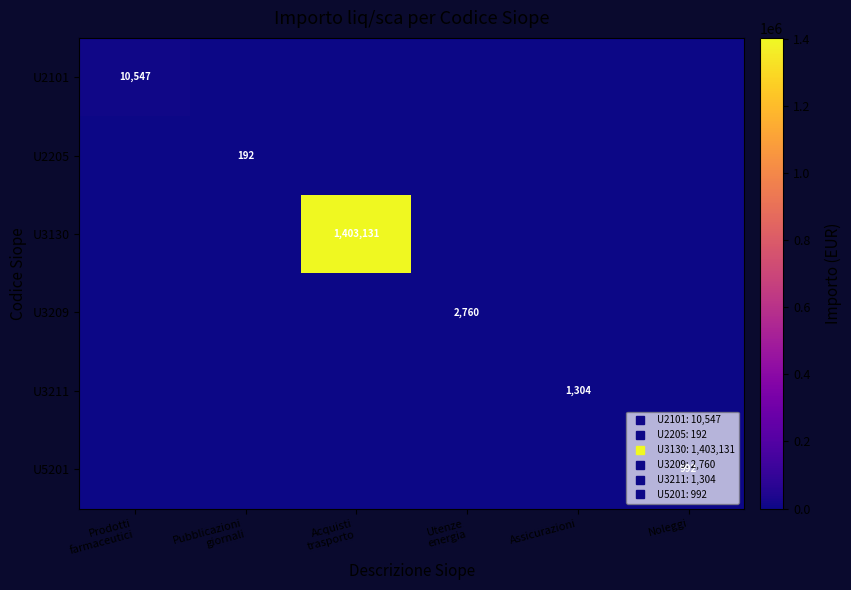

Which has a higher value, Acquisti
trasporto or Pubblicazioni
giornali?

Acquisti
trasporto